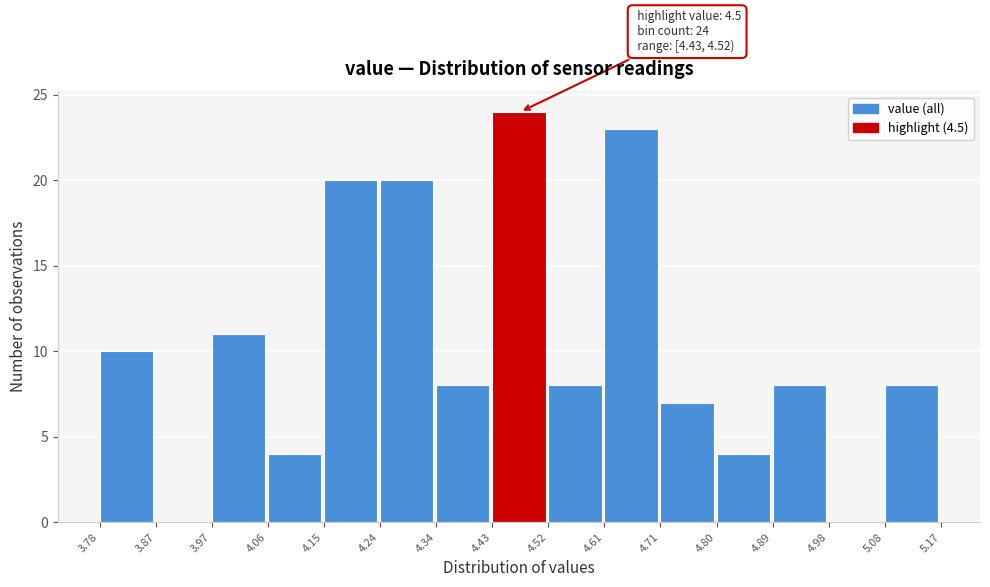

Which range on the x-axis has the tallest bar?

4.43 to 4.52